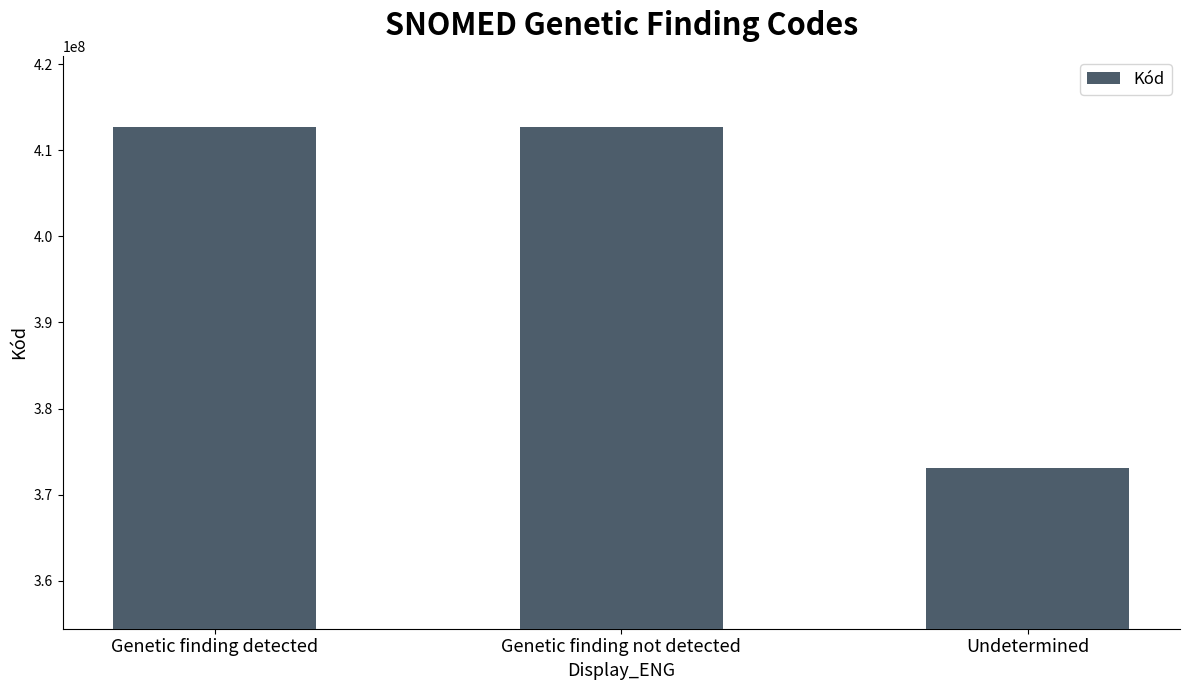

Is it true that the value at Undetermined is 373068000?

True